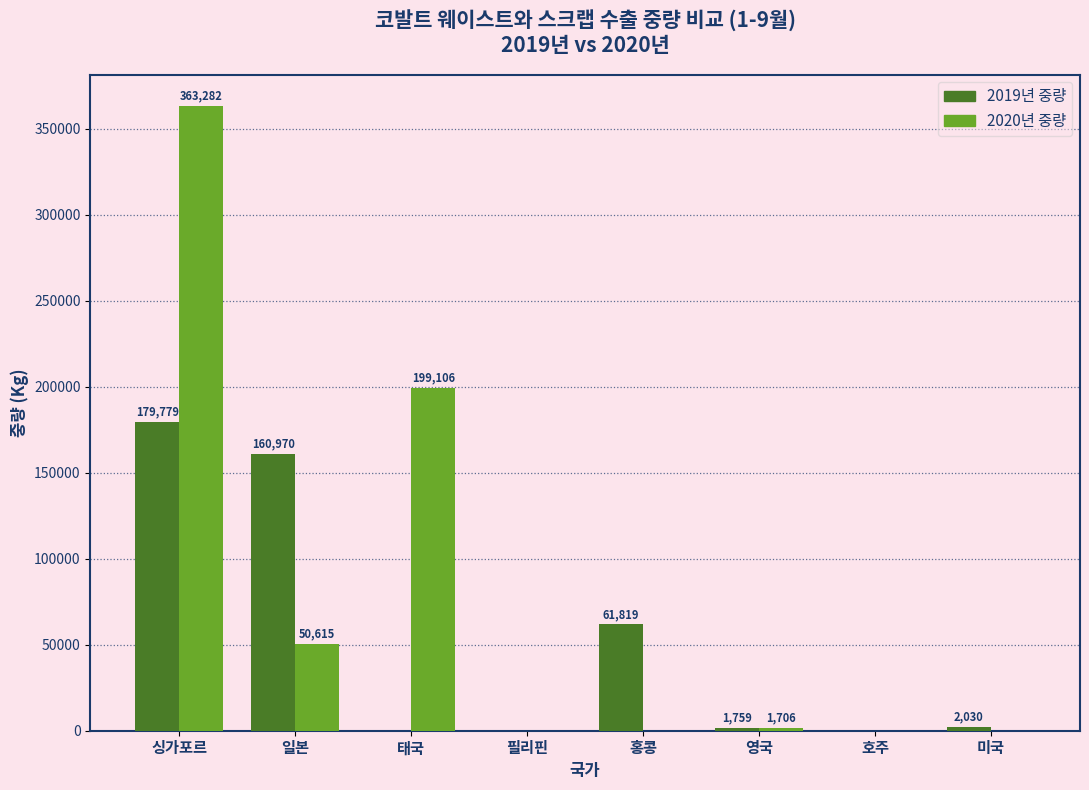

What is the maximum value for 2020년 중량?

363282